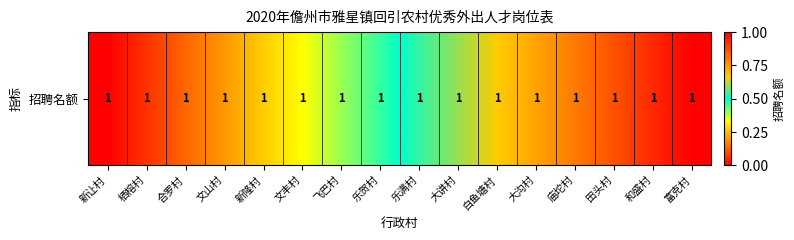

The value at 白鱼塘村 is 0.9. True or false?

False